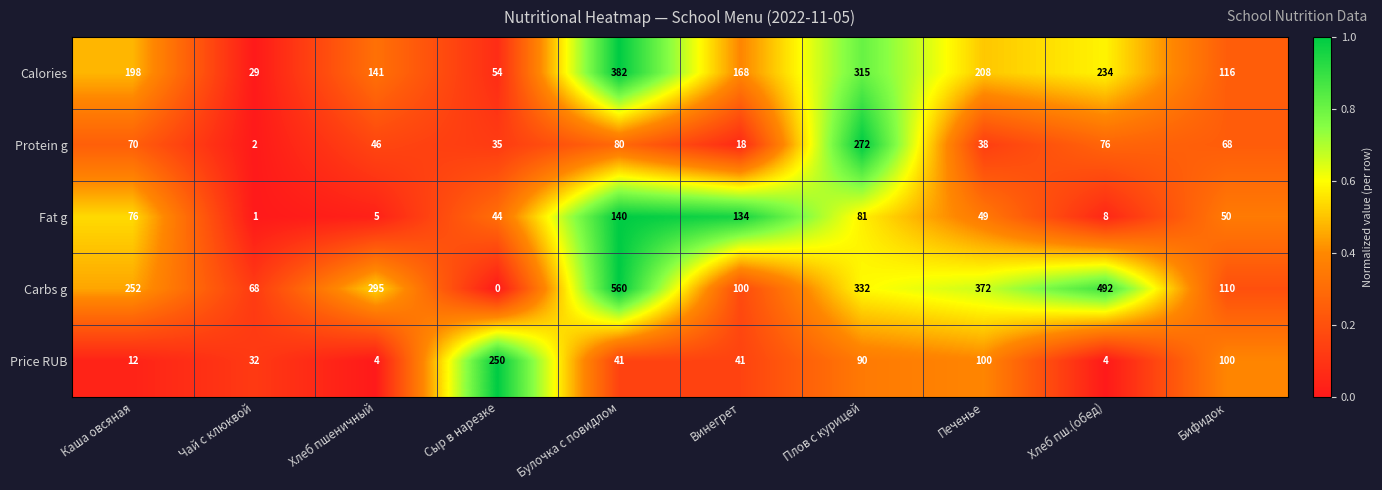

What is the sum of all Carbs g values?

2581